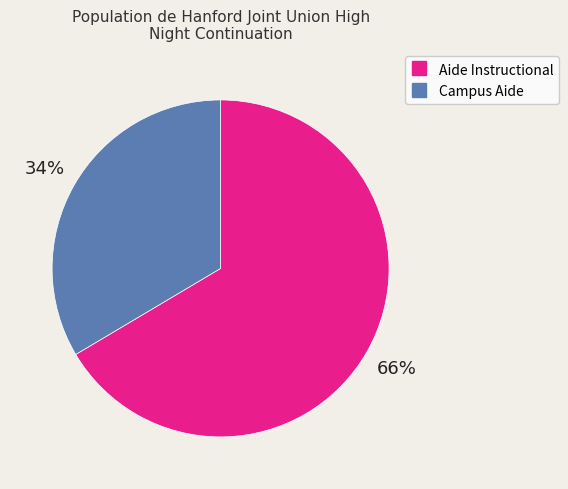

Rank the categories by value from highest to lowest.

Aide Instructional, Campus Aide